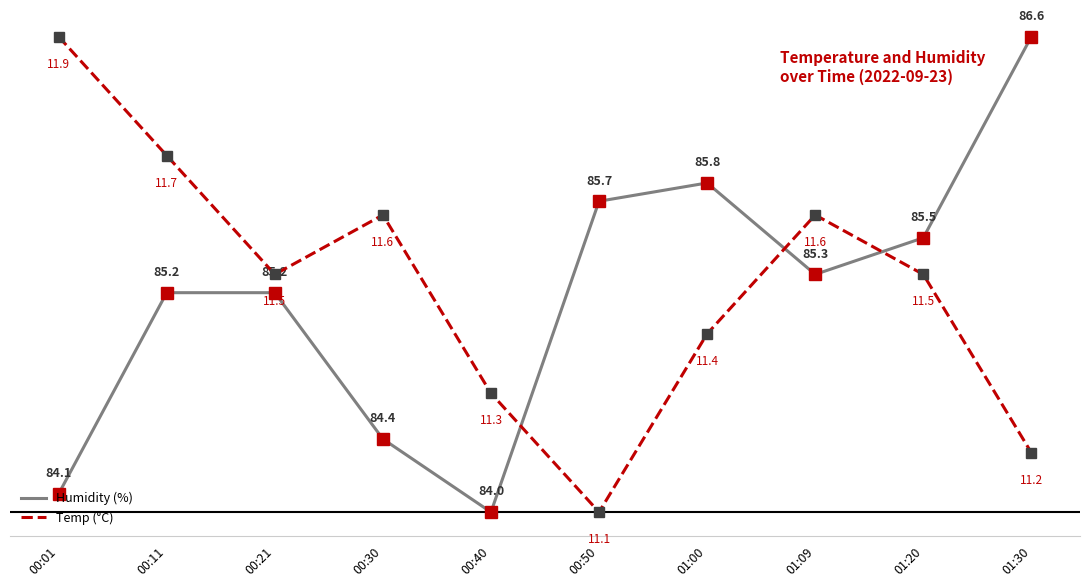

True or false: Humidity and Temp intersect in this chart.

False